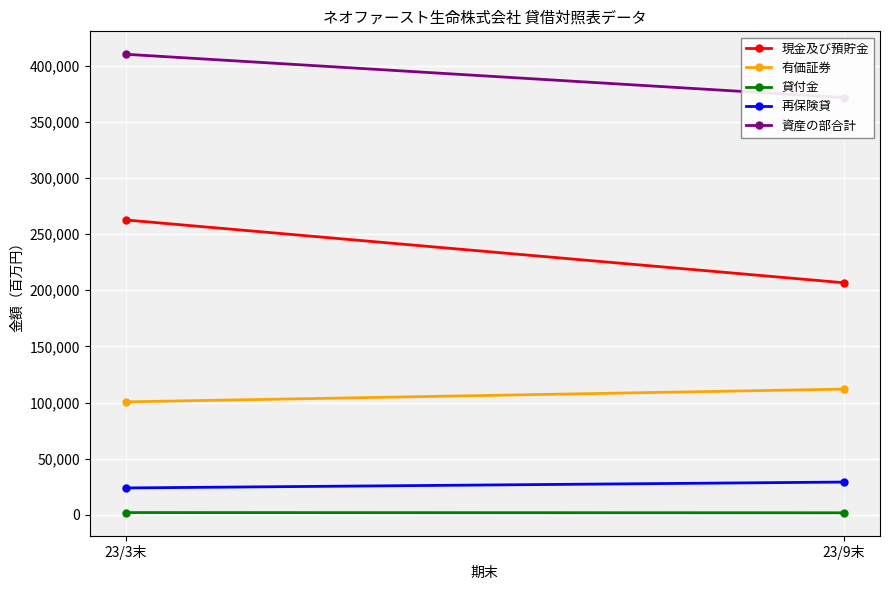

What is the label of the 1st point from the right?

23/9末